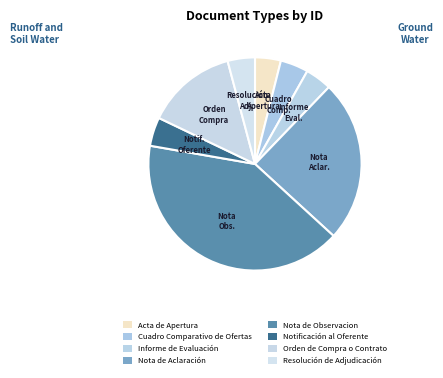

How many segments does this pie chart have?

8